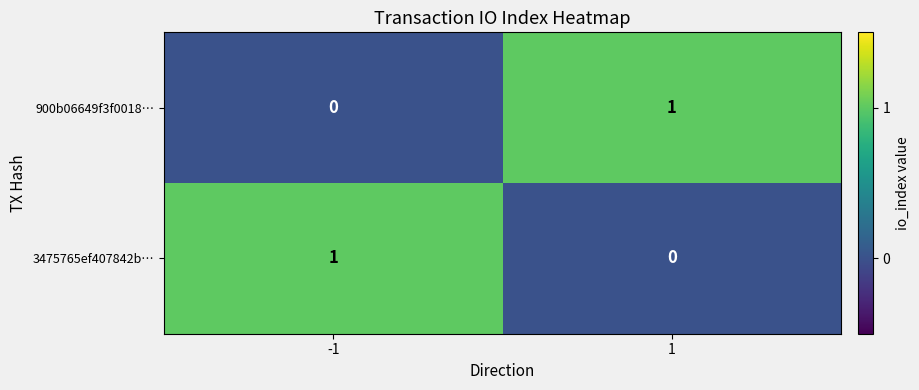

Rank the series at -1 from lowest to highest value.

900b06649f3f0018…, 3475765ef407842b…